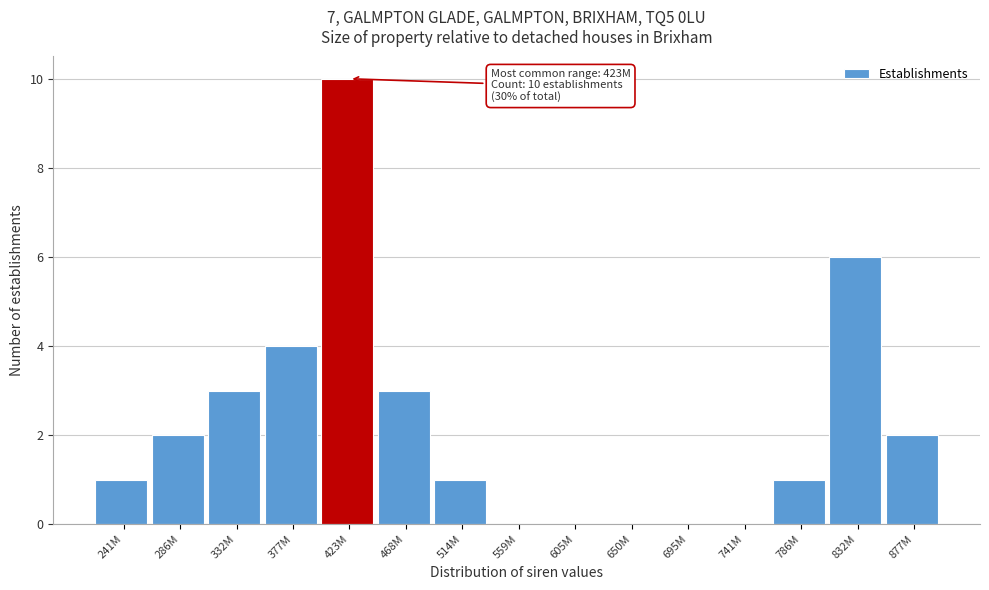

Reading left to right, transcribe all the data shown in this chart.

241M=1	286M=2	332M=3	377M=4	423M=10	468M=3	514M=1	559M=0	605M=0	650M=0	695M=0	741M=0	786M=1	832M=6	877M=2